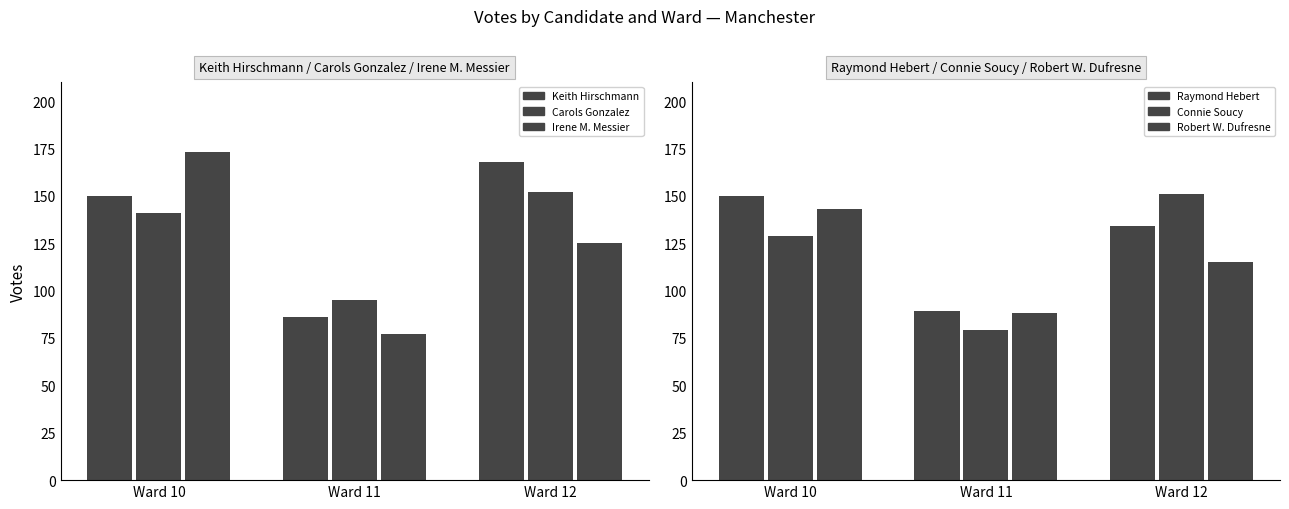

What is the sum of the Raymond Hebert values at Ward 11 and Ward 12?

223